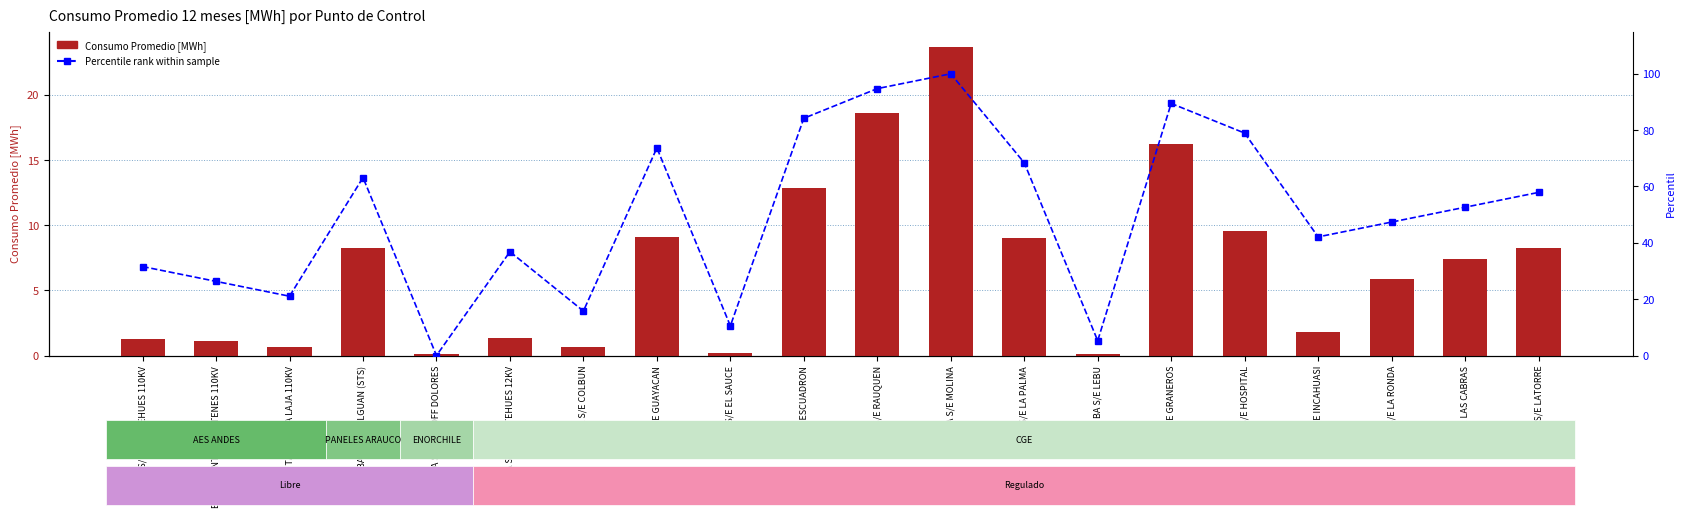

Which has a higher value, BA S/E GUAYACAN or BA S/E HOSPITAL?

BA S/E HOSPITAL